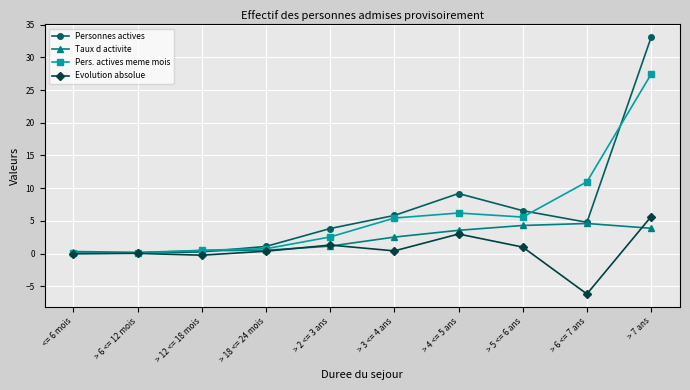

True or false: Personnes actives has a value of 2.3 at > 6 <= 7 ans.

False